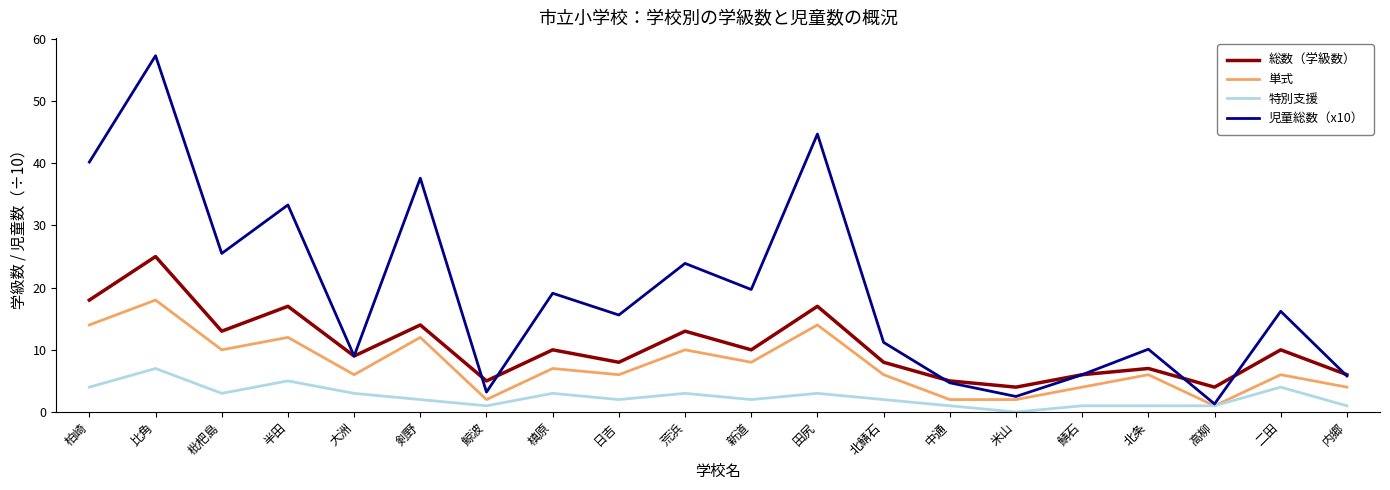

What position from the right is 槙原?

13